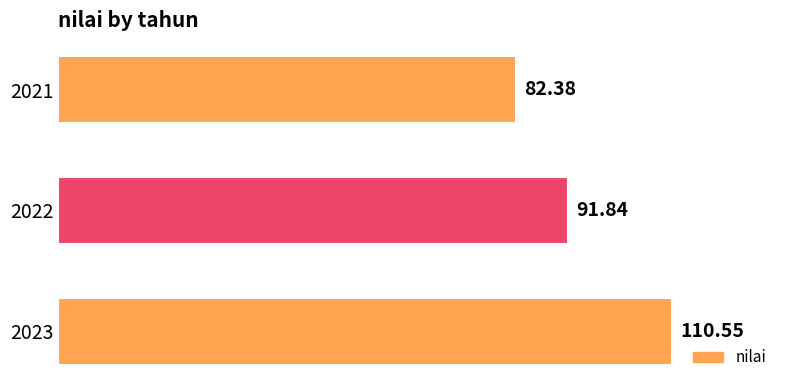

How many values exceed 91?

2